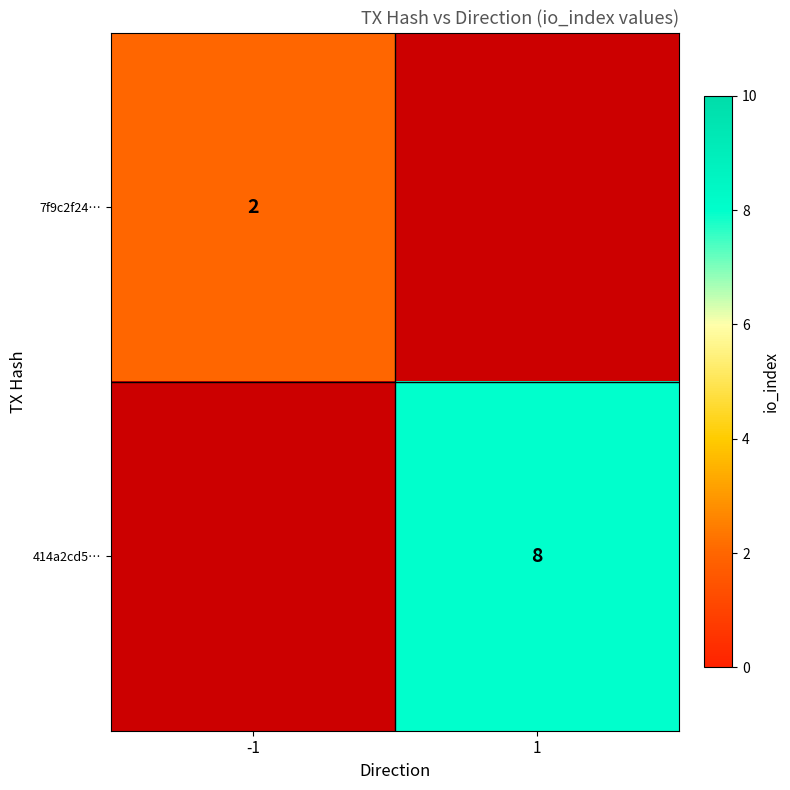

Is the value of 414a2cd5… at 1 greater than the value of 7f9c2f24… at -1?

Yes